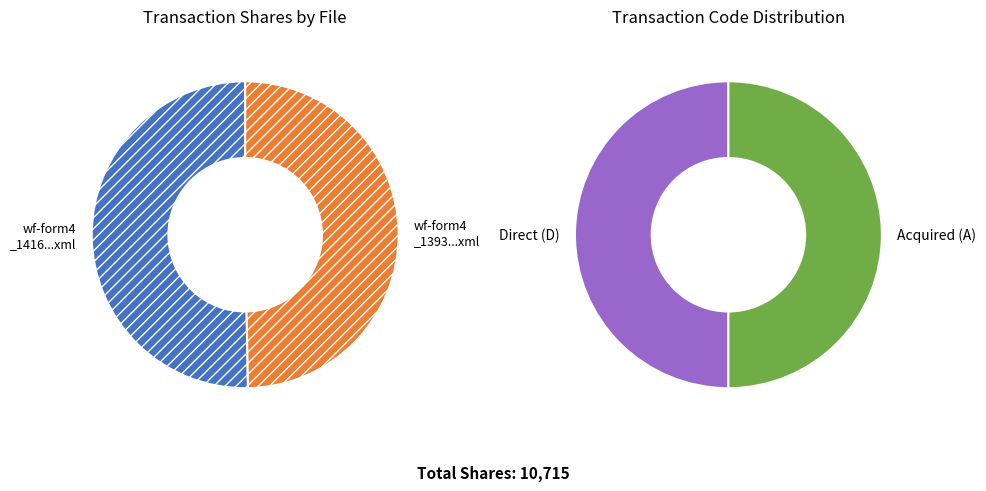

What percentage do wf-form4_141624701647272.xml and wf-form4_139396144769688.xml together represent?

100.0%